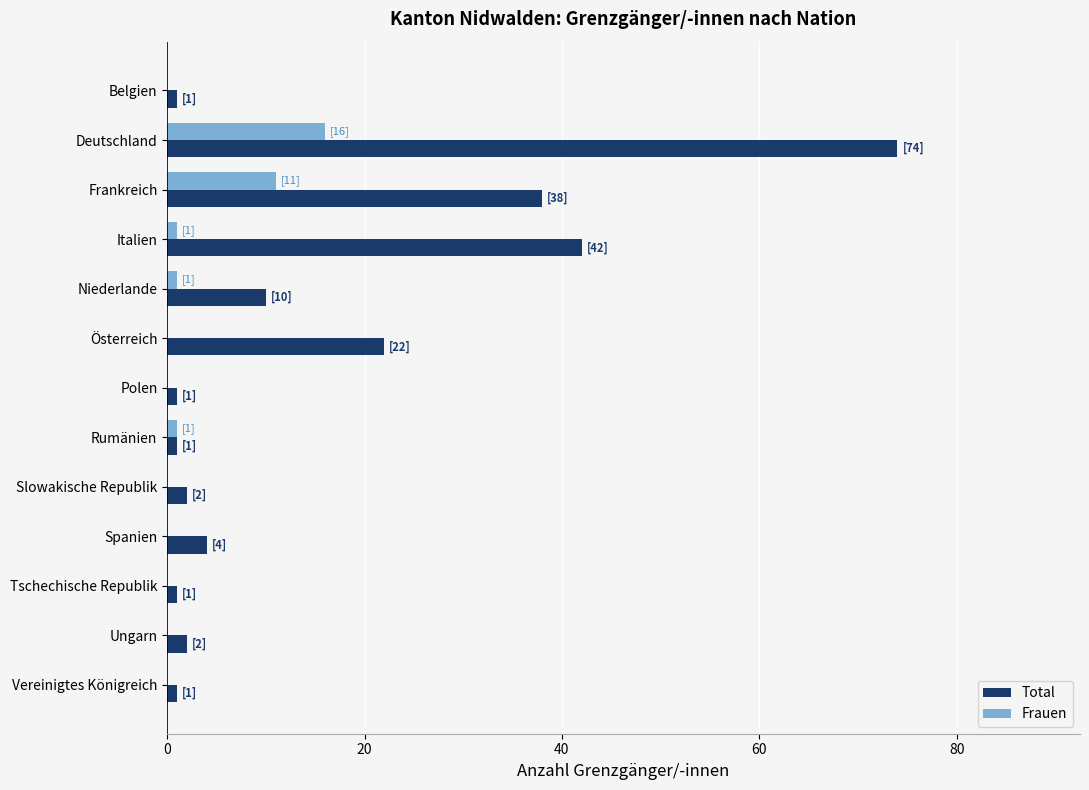

At which label is Frauen closest to 8?

Frankreich